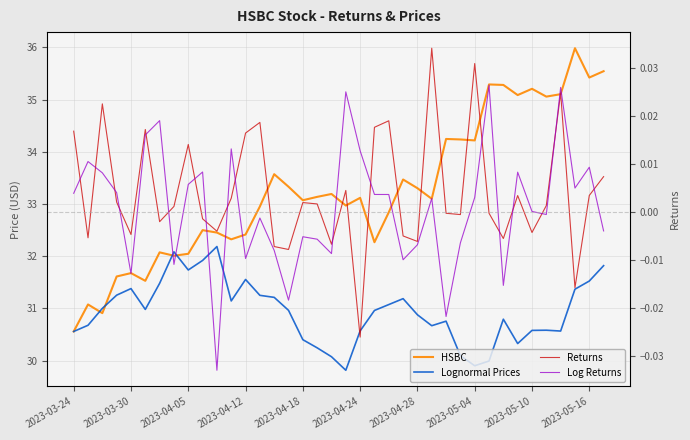

How many data points in HSBC are less than 33?

17